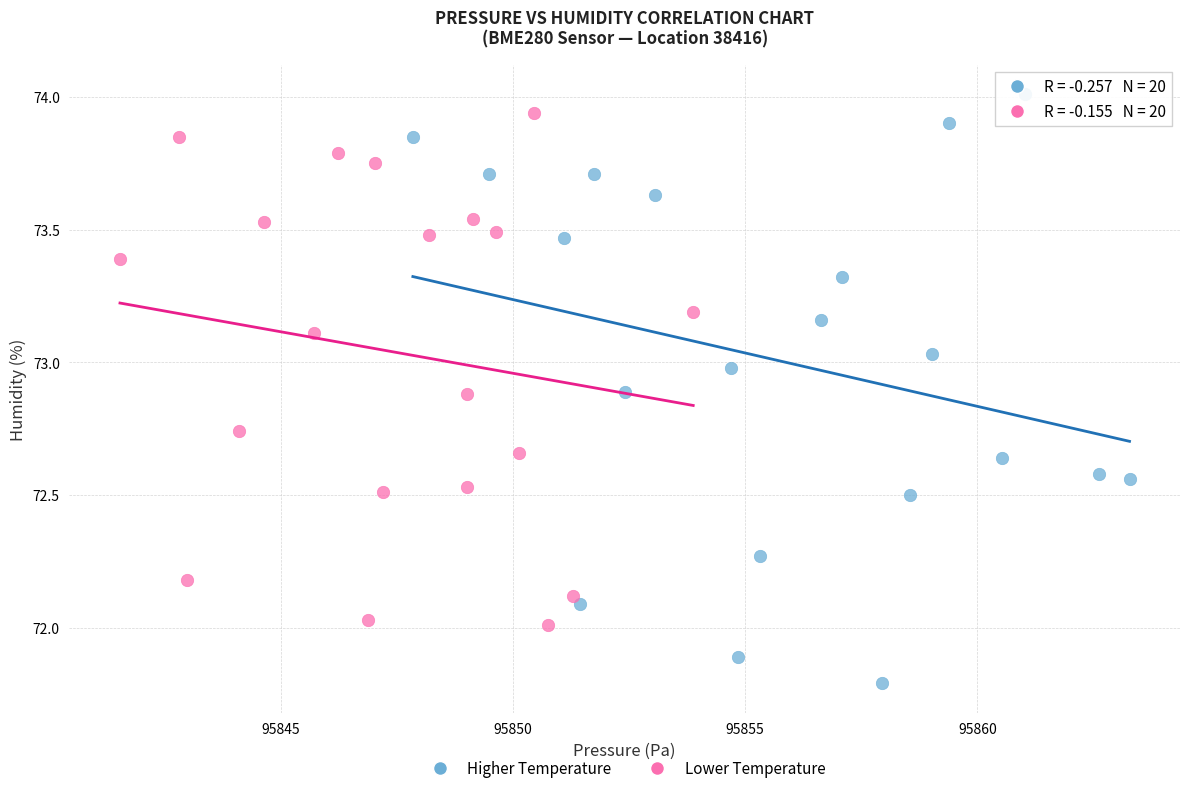

Which series reaches the minimum Y coordinate?

Higher Temperature